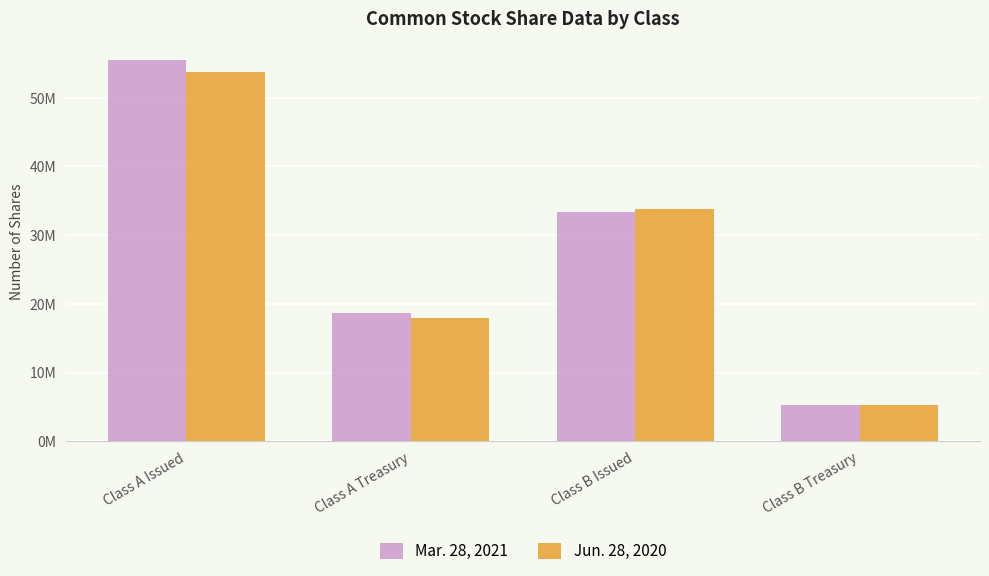

Is the value of Mar. 28, 2021 at Class B Treasury greater than the value of Jun. 28, 2020 at Class B Treasury?

No